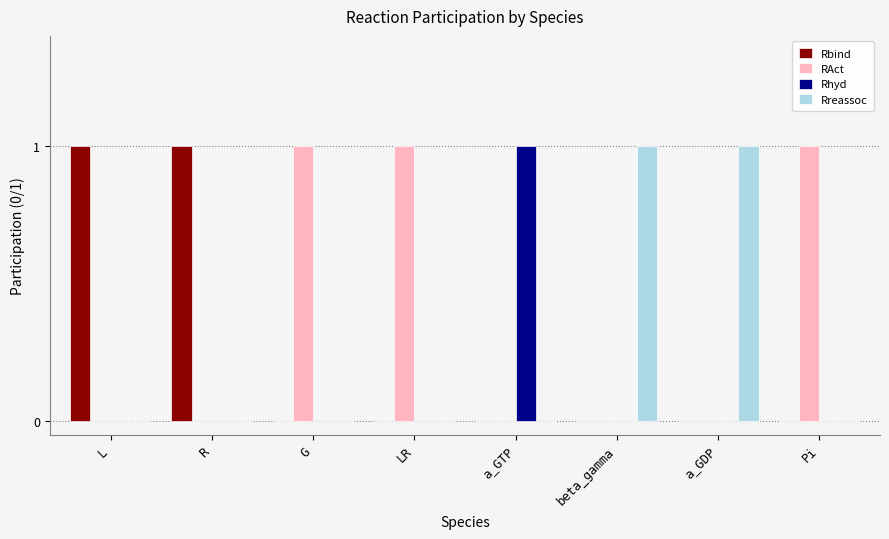

Reading left to right, list all the values displayed in this chart.

Rbind: 1	1	0	0	0	0	0	0
RAct: 0	0	1	1	0	0	0	1
Rhyd: 0	0	0	0	1	0	0	0
Rreassoc: 0	0	0	0	0	1	1	0